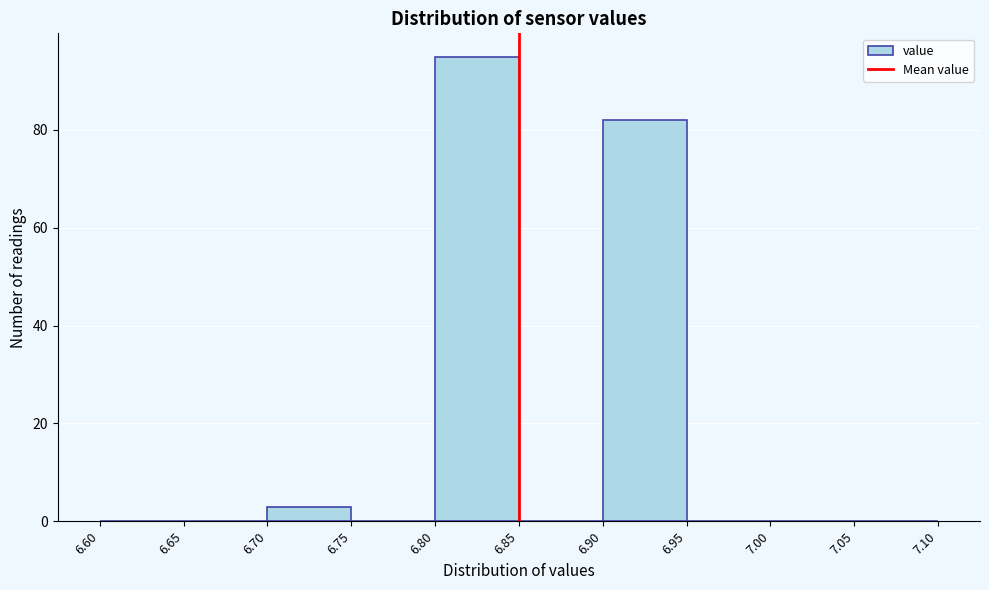

Over which range of the x-axis is the bar tallest?

6.80 to 6.85